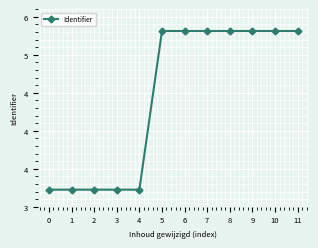

True or false: the data has more than 0 interior local peaks.

False